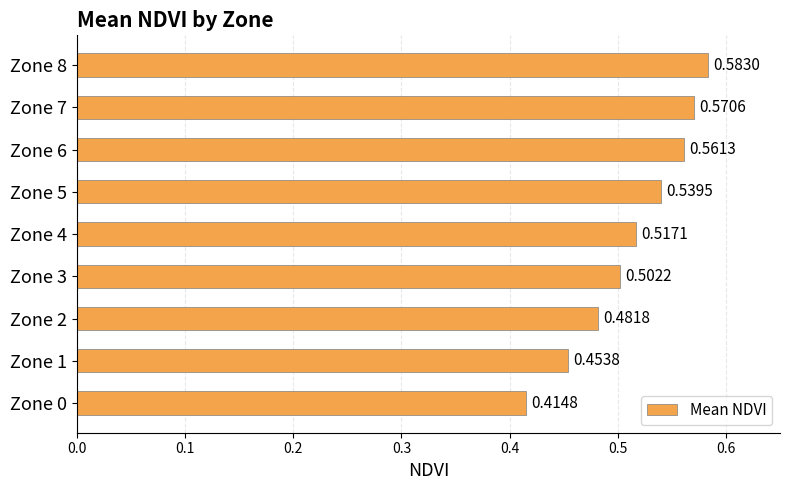

List the labels in order of value, smallest first.

Zone 0, Zone 1, Zone 2, Zone 3, Zone 4, Zone 5, Zone 6, Zone 7, Zone 8